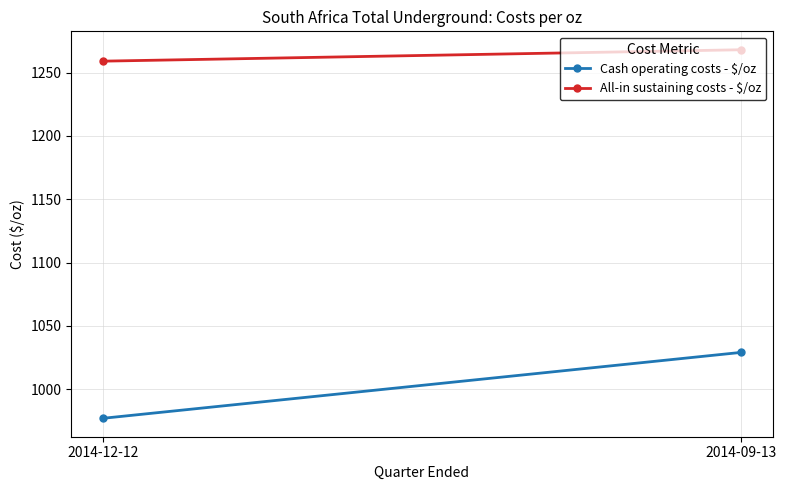

Is this an area chart (filled region under the line)?

No